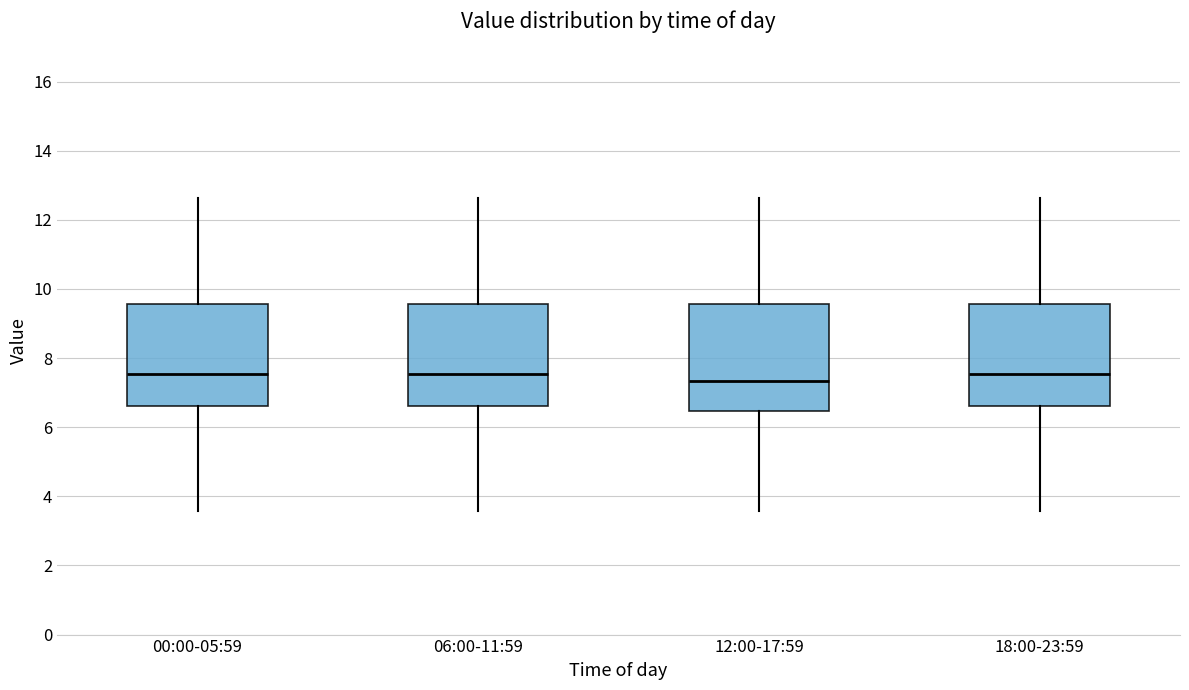

Reading left to right, read every box against the y-axis: the position of its median line, the range the box covers, and the ends of its whiskers. The values are not printed on the chart, so give them approximately, as read against the axis.

00:00-05:59: median 7.6, box 6.6 to 9.6, whiskers 3.6 to 12.6
06:00-11:59: median 7.6, box 6.6 to 9.6, whiskers 3.6 to 12.6
12:00-17:59: median 7.4, box 6.4 to 9.6, whiskers 3.6 to 12.6
18:00-23:59: median 7.6, box 6.6 to 9.6, whiskers 3.6 to 12.6